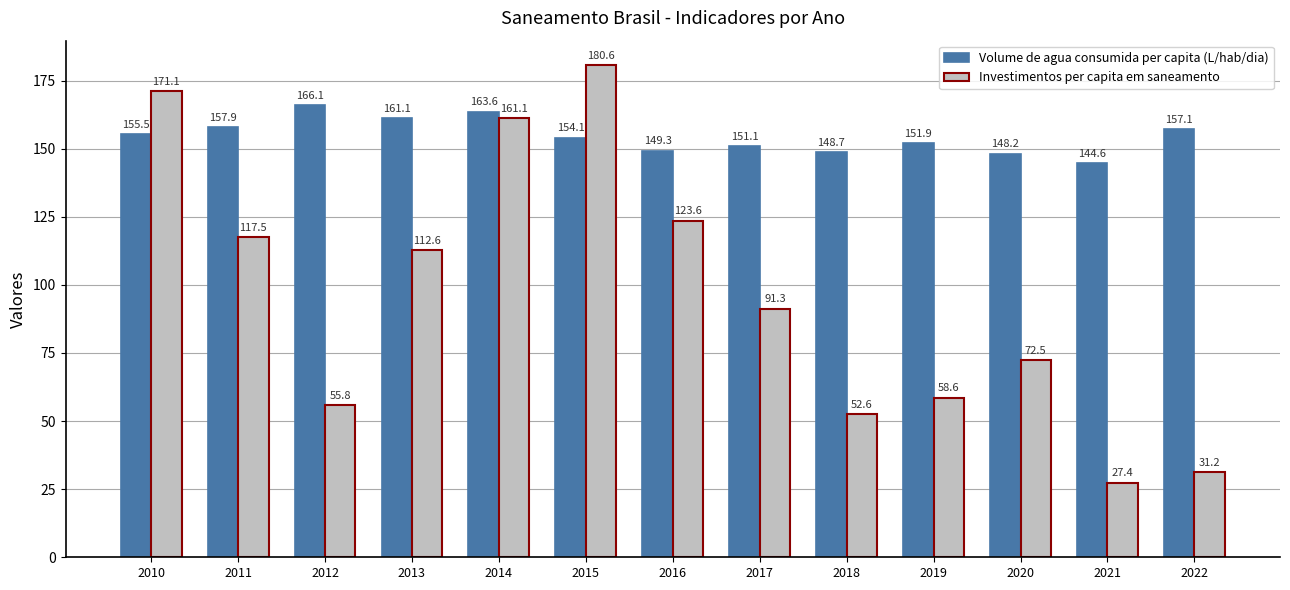

What is the sum of the Volume de agua consumida per capita (L/hab/dia) values at 2022 and 2013?

318.2